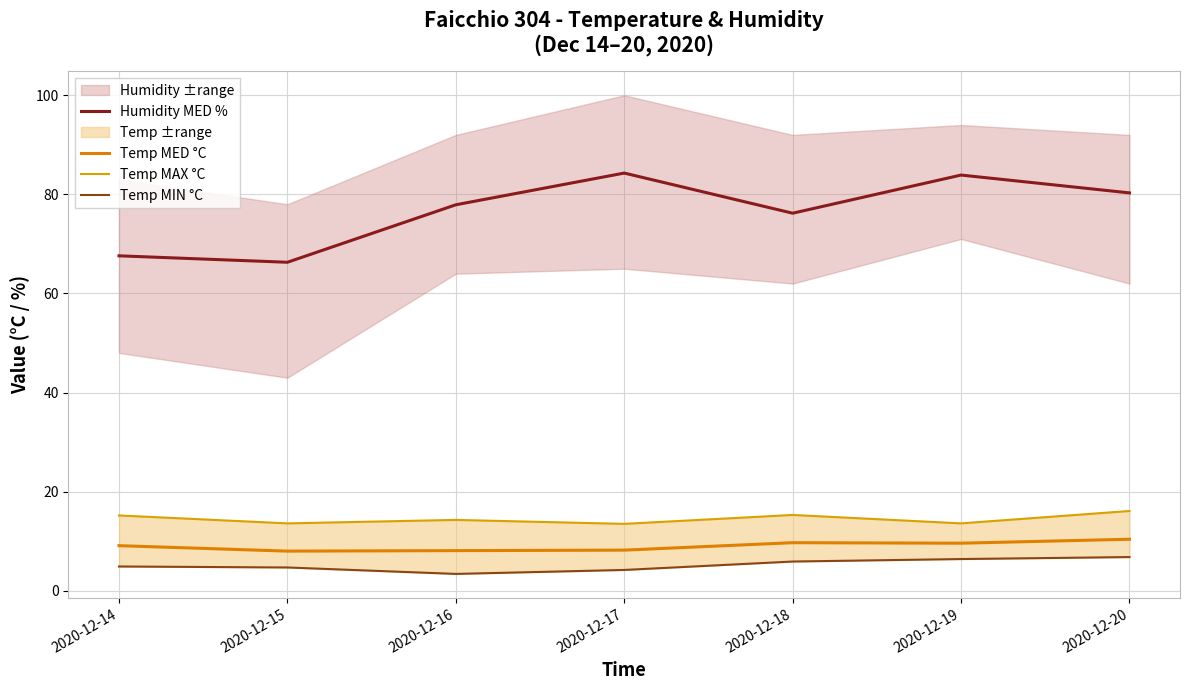

Read the Temp MAX °C value at 2020-12-15.

13.6